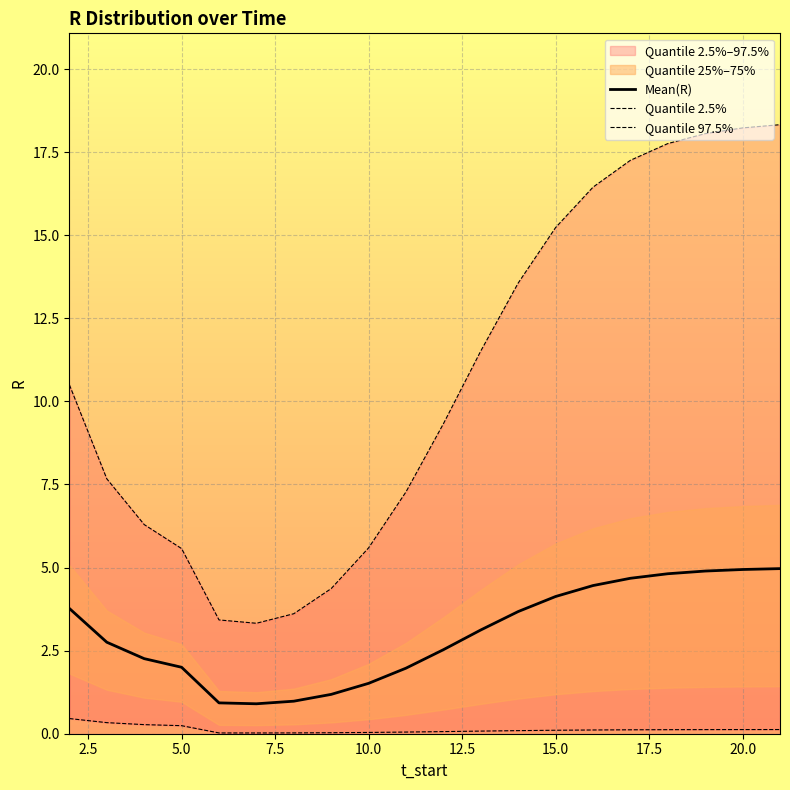

How many lines are shown in the chart?

3